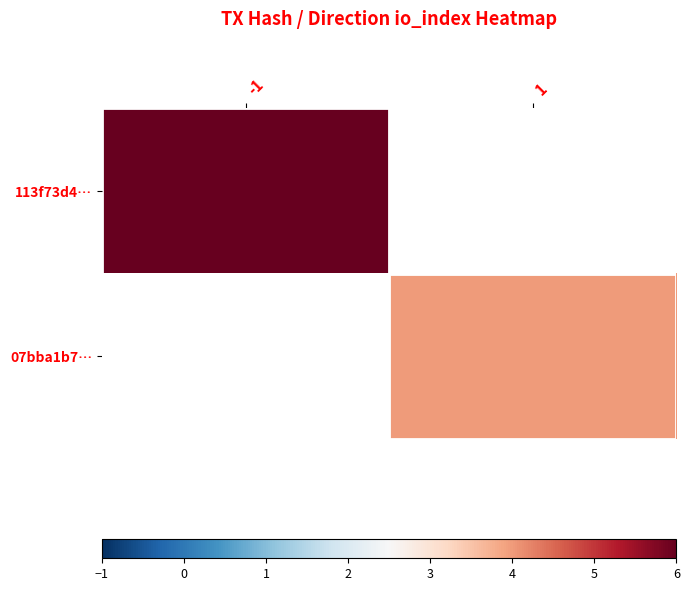

At how many categories does at least one series exceed 4?

1